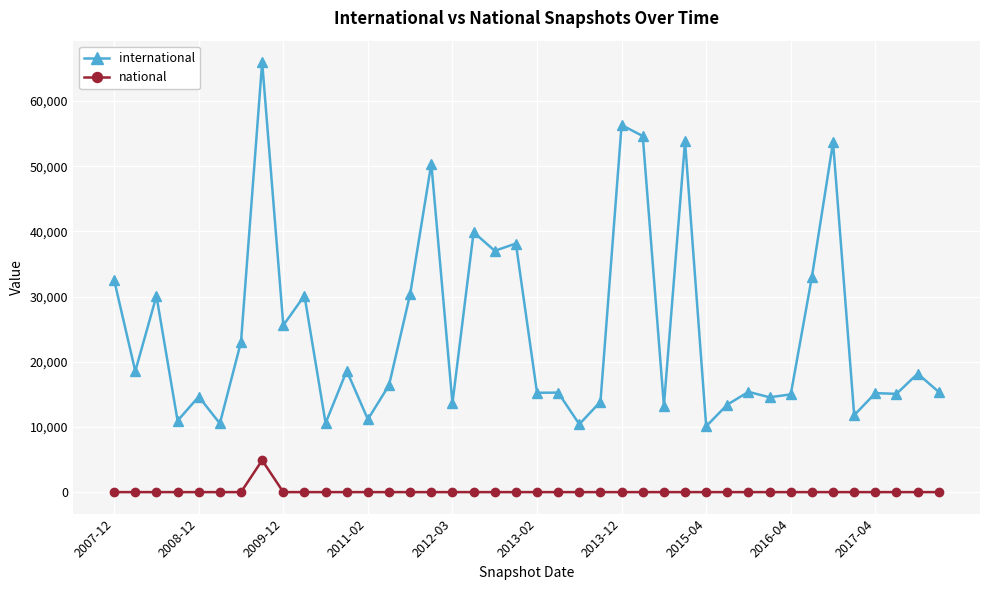

Which series has the widest spread of values?

international